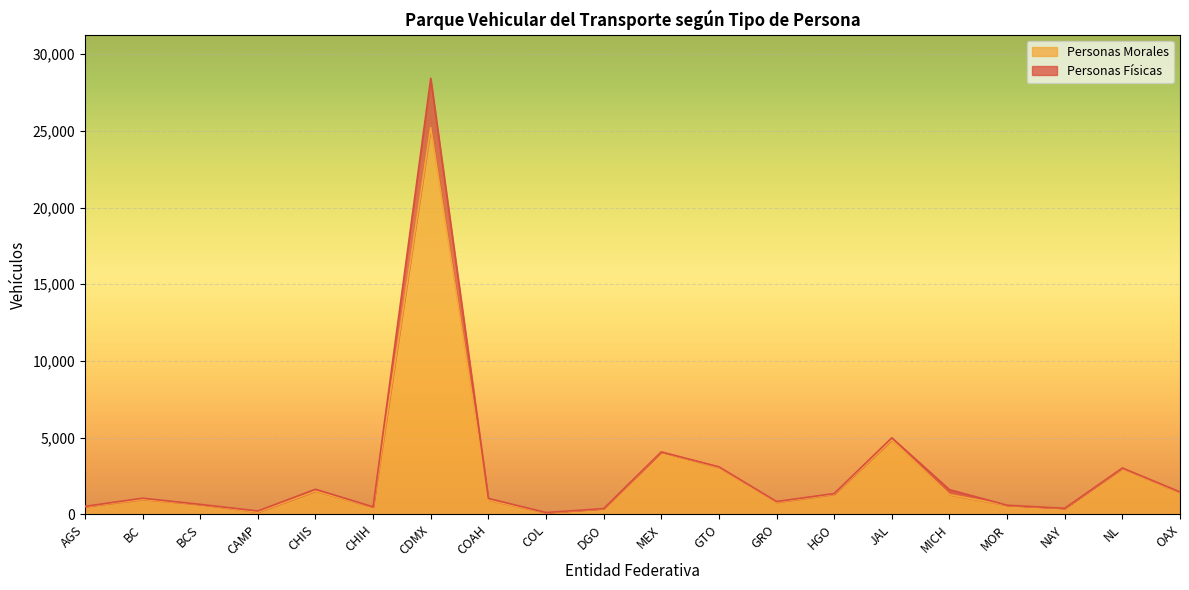

At which category does the chart reach its minimum across all series?

COL